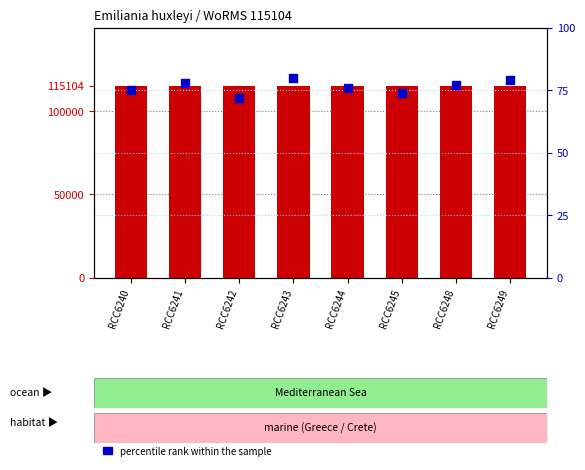

Which series has the largest total across all categories?

WoRMS ID